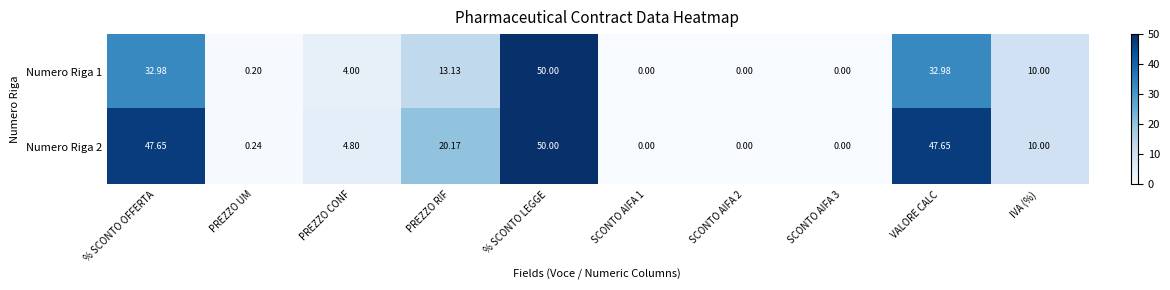

Rank the series by their average value, from lowest to highest.

Numero Riga 1, Numero Riga 2